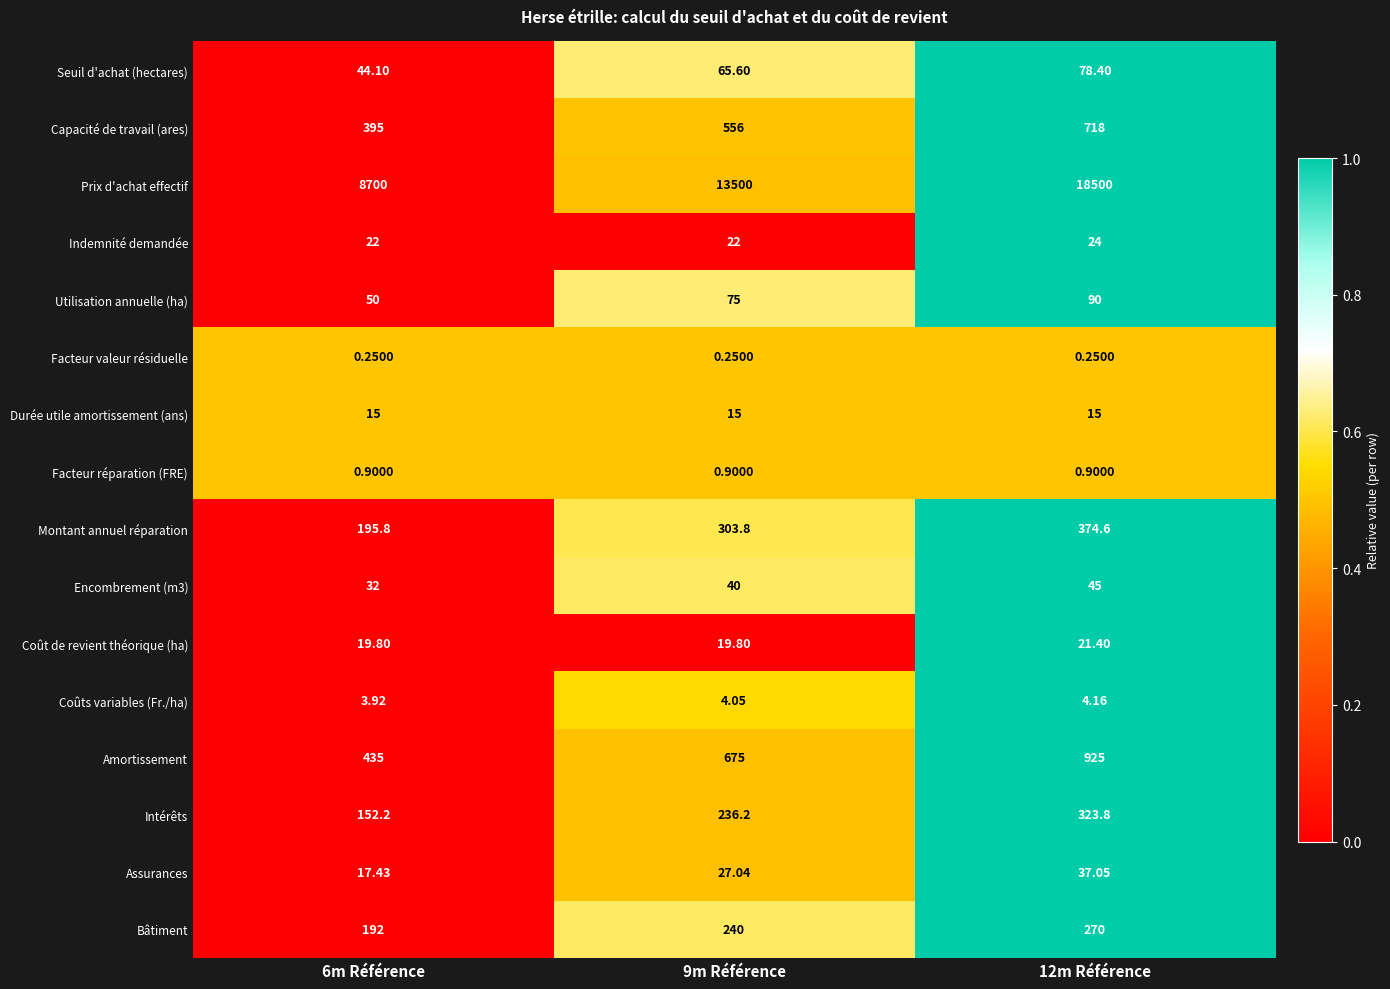

At which category is the sum across all series the highest?

12m Référence